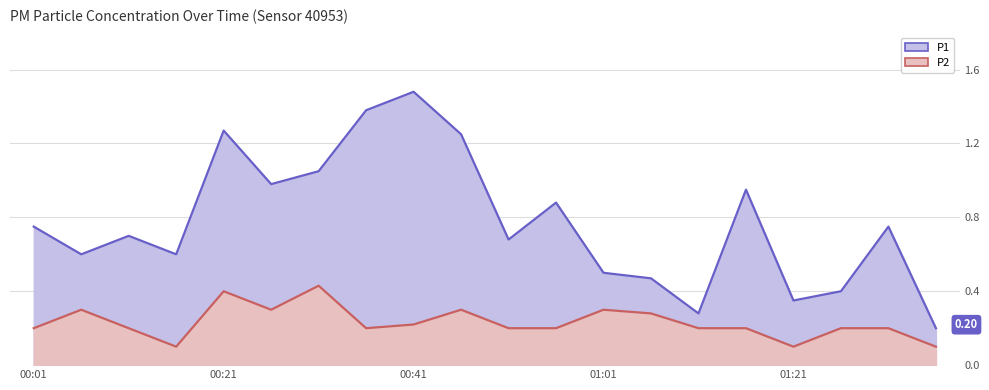

Reading left to right, list all the values displayed in this chart.

P1: 0.8	0.6	0.7	0.6	1.3	1.0	1.1	1.4	1.5	1.2	0.7	0.9	0.5	0.5	0.3	0.9	0.3	0.4	0.8	0.2
P2: 0.2	0.3	0.2	0.1	0.4	0.3	0.4	0.2	0.2	0.3	0.2	0.2	0.3	0.3	0.2	0.2	0.1	0.2	0.2	0.1